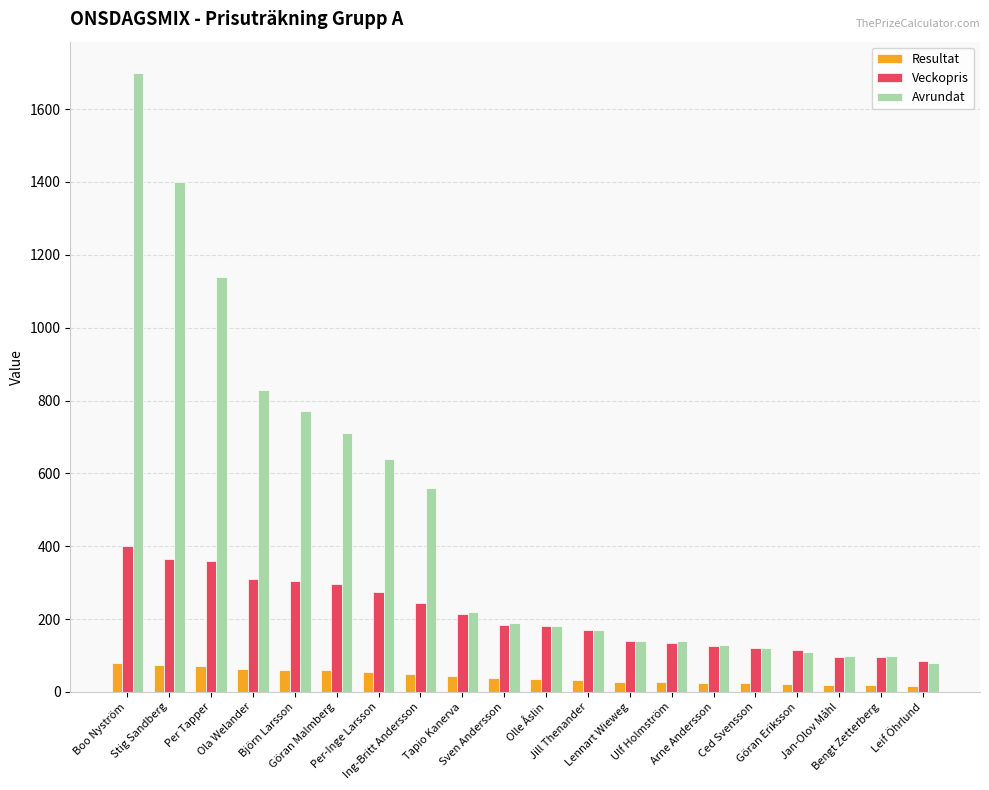

The Avrundat series shows 1400 at Stig Sandberg. True or false?

True